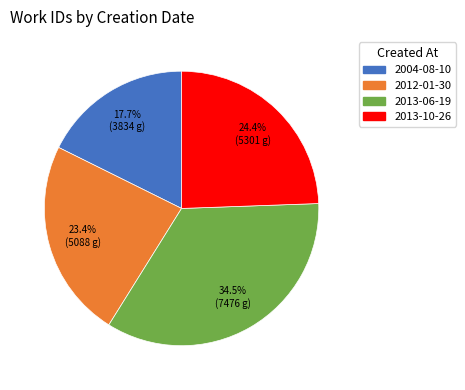

Approximately how many times larger is the value at 2004-08-10 compared to 2012-01-30?

0.8